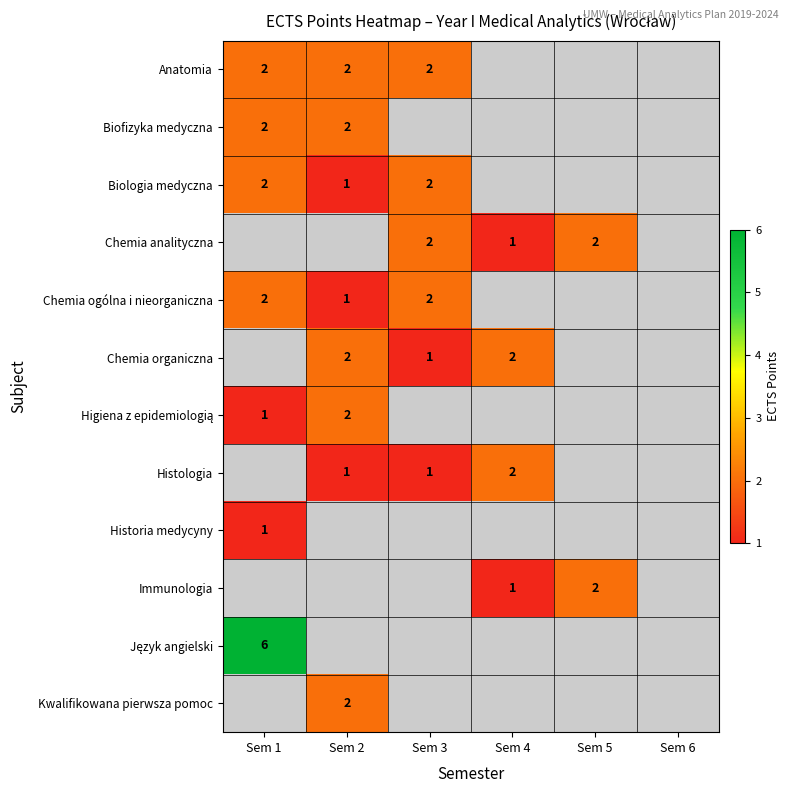

Is it true that Histologia equals 0 at Sem 3?

False